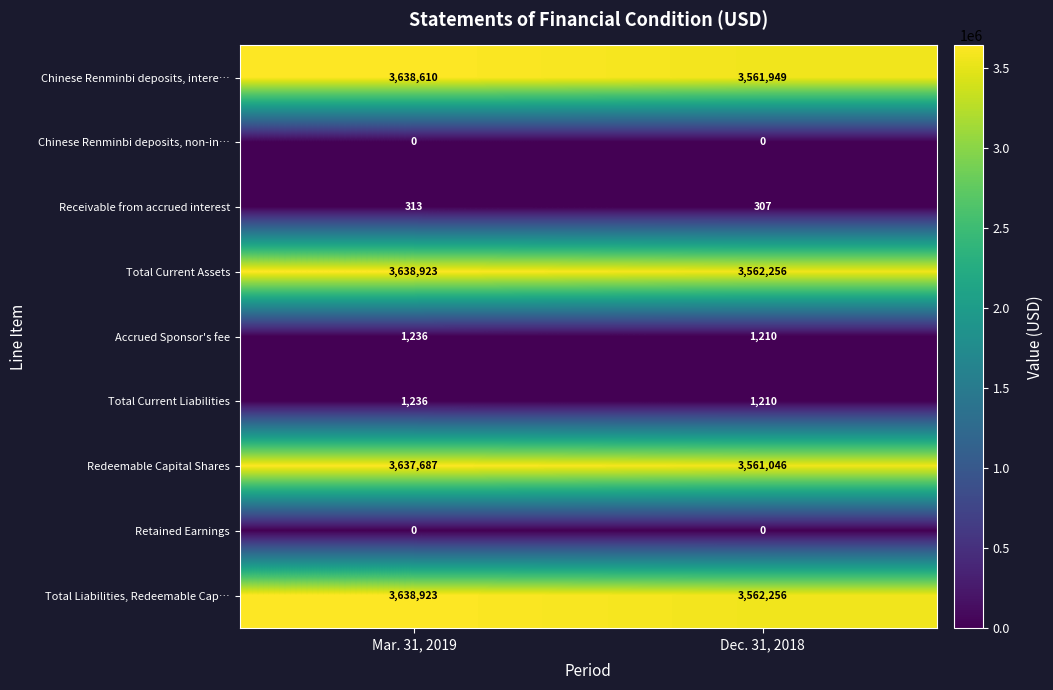

What is the maximum value shown in the chart?

3638923